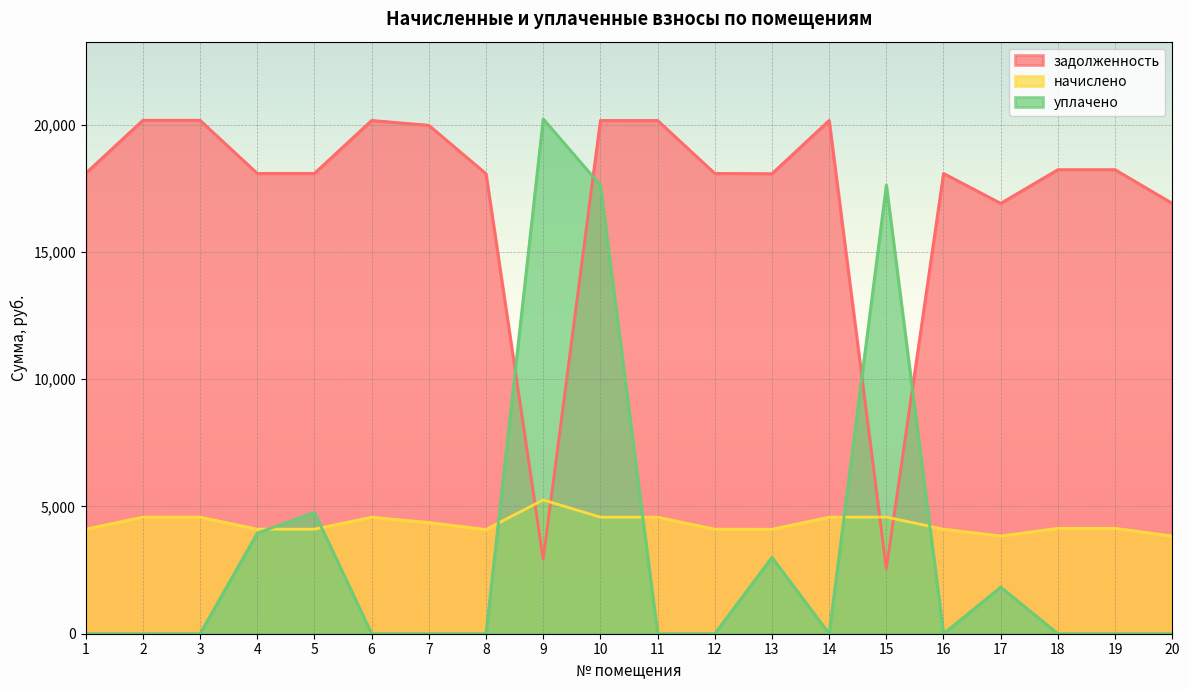

True or false: уплачено and задолженность intersect in this chart.

True